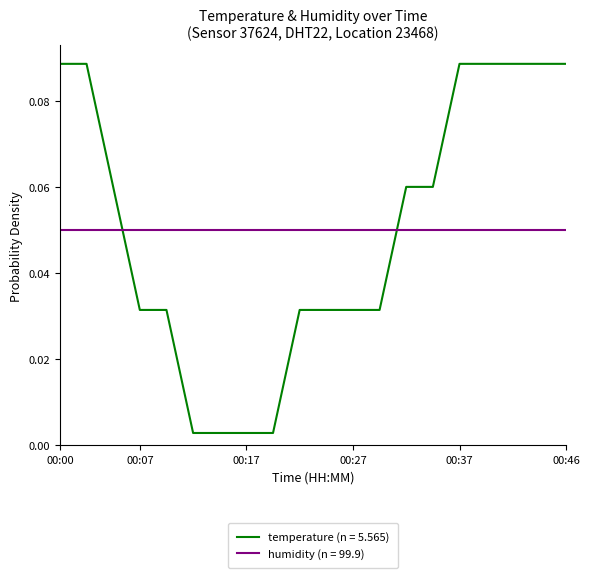

Which series has the largest range (max minus min)?

temperature (n = 5.565)